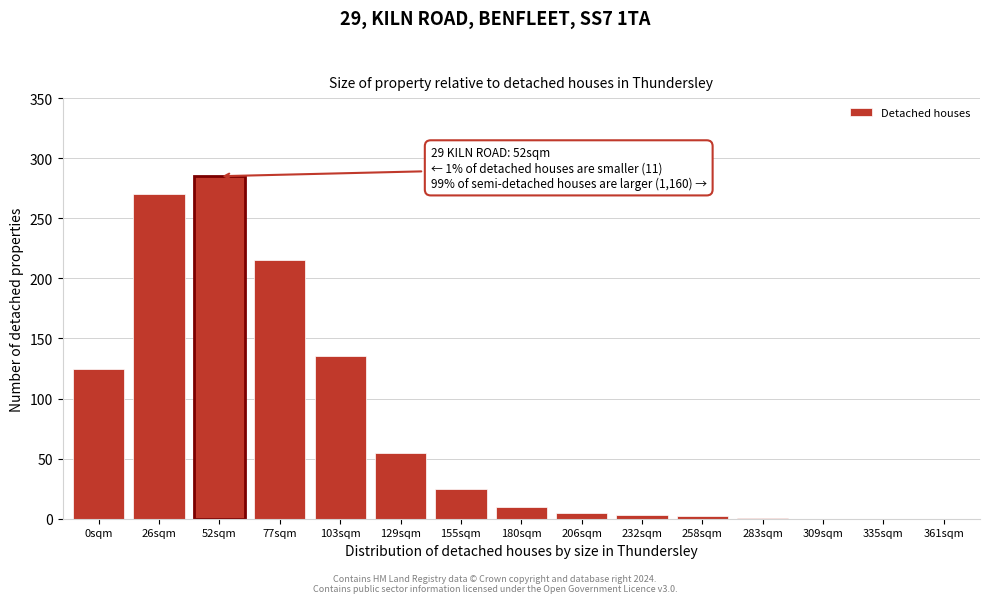

What is the sum of all values?

1131